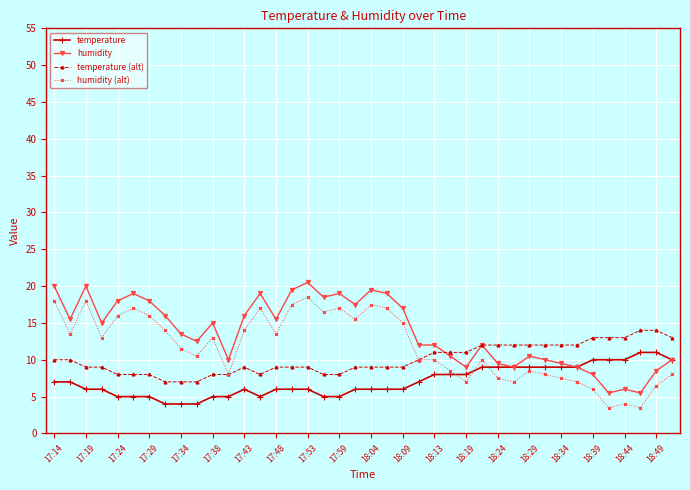

Reading left to right, what are all the values shown in this chart?

temperature: 7.0	7.0	6.0	6.0	5.0	5.0	5.0	4.0	4.0	4.0	5.0	5.0	6.0	5.0	6.0	6.0	6.0	5.0	5.0	6.0	6.0	6.0	6.0	7.0	8.0	8.0	8.0	9.0	9.0	9.0	9.0	9.0	9.0	9.0	10.0	10.0	10.0	11.0	11.0	10.0
humidity: 20.0	15.5	20.0	15.0	18.0	19.0	18.0	16.0	13.5	12.5	15.0	10.0	16.0	19.0	15.5	19.5	20.5	18.5	19.0	17.5	19.5	19.0	17.0	12.0	12.0	10.5	9.0	12.0	9.5	9.0	10.5	10.0	9.5	9.0	8.0	5.5	6.0	5.5	8.5	10.0
temperature (alt): 10.0	10.0	9.0	9.0	8.0	8.0	8.0	7.0	7.0	7.0	8.0	8.0	9.0	8.0	9.0	9.0	9.0	8.0	8.0	9.0	9.0	9.0	9.0	10.0	11.0	11.0	11.0	12.0	12.0	12.0	12.0	12.0	12.0	12.0	13.0	13.0	13.0	14.0	14.0	13.0
humidity (alt): 18.0	13.5	18.0	13.0	16.0	17.0	16.0	14.0	11.5	10.5	13.0	8.0	14.0	17.0	13.5	17.5	18.5	16.5	17.0	15.5	17.5	17.0	15.0	10.0	10.0	8.5	7.0	10.0	7.5	7.0	8.5	8.0	7.5	7.0	6.0	3.5	4.0	3.5	6.5	8.0